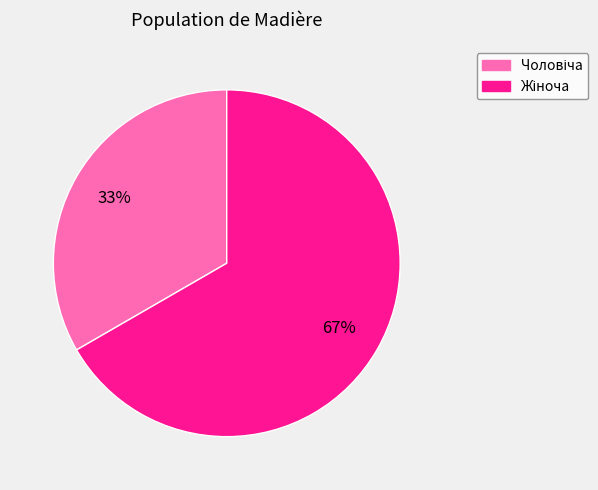

How many slices are in this pie chart?

2